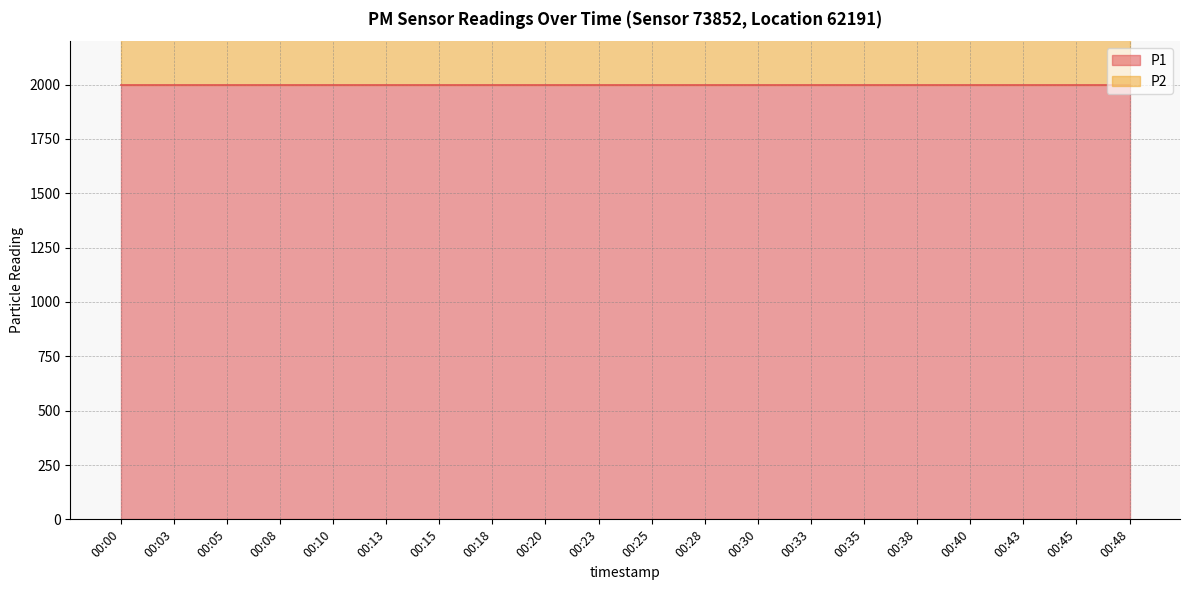

Reading right to left, list all the values displayed in this chart.

P1: 00:48=1999.9	00:45=1999.9	00:43=1999.9	00:40=1999.9	00:38=1999.9	00:35=1999.9	00:33=1999.9	00:30=1999.9	00:28=1999.9	00:25=1999.9	00:23=1999.9	00:20=1999.9	00:18=1999.9	00:15=1999.9	00:13=1999.9	00:10=1999.9	00:08=1999.9	00:05=1999.9	00:03=1999.9	00:00=1999.9
P2: 00:48=999.9	00:45=999.9	00:43=999.9	00:40=999.9	00:38=999.9	00:35=999.9	00:33=999.9	00:30=999.9	00:28=999.9	00:25=999.9	00:23=999.9	00:20=999.9	00:18=999.9	00:15=999.9	00:13=999.9	00:10=999.9	00:08=999.9	00:05=999.9	00:03=999.9	00:00=999.9